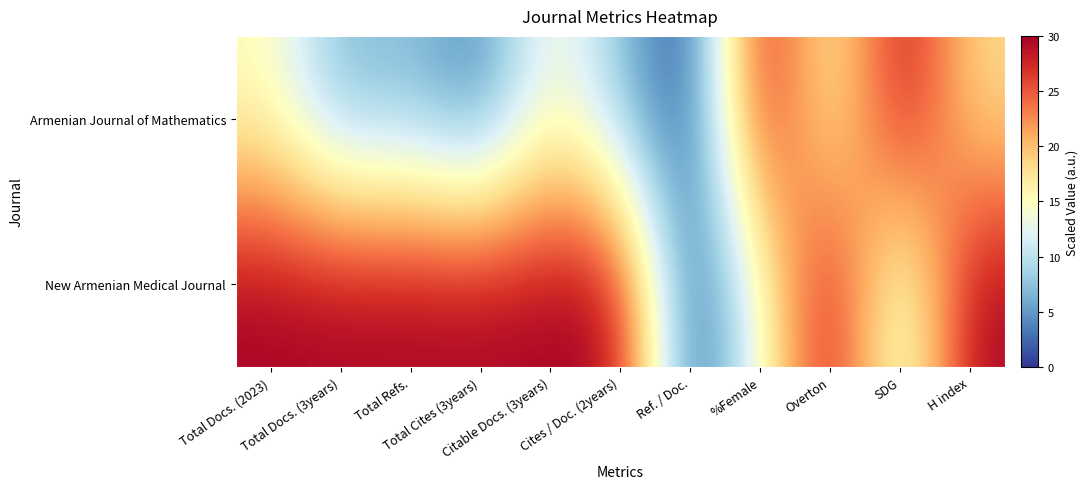

What is the spread (max minus min) of values at %Female?

15.8